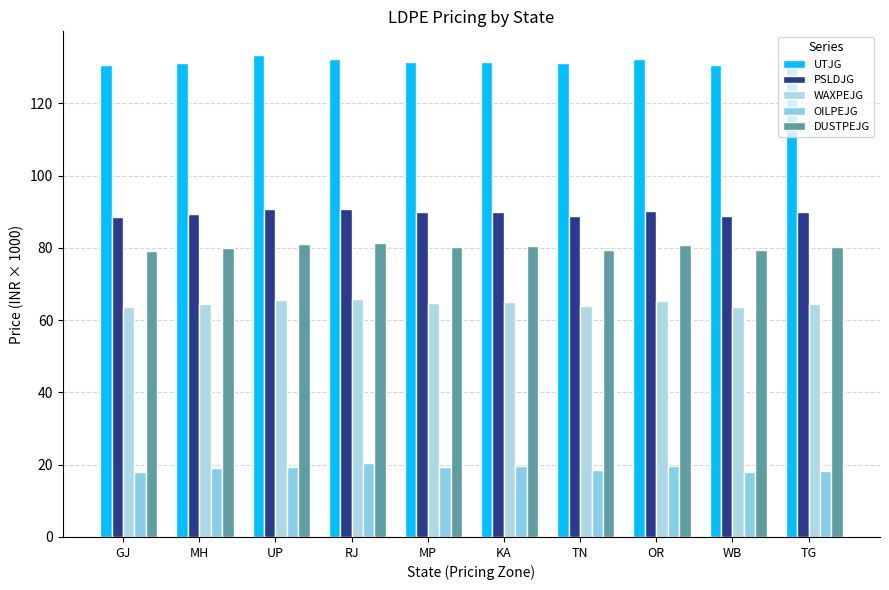

What is the sum of all OILPEJG values?

190.6